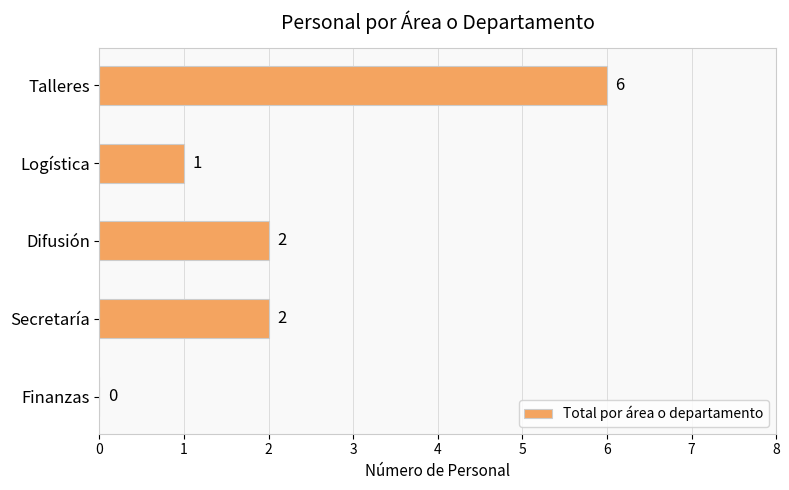

What is the sum of the values at Talleres and Finanzas?

6